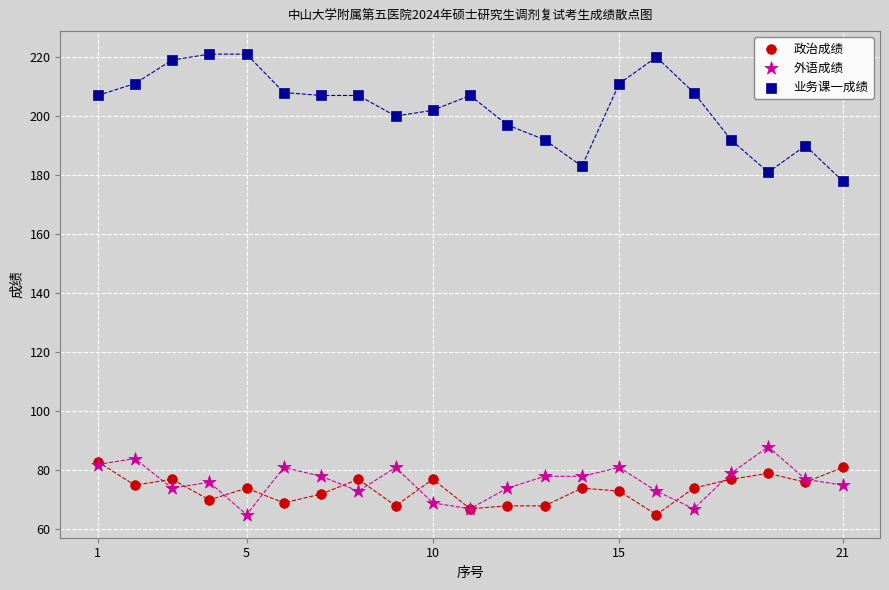

Across all series, what Y value is closest to 143?

178